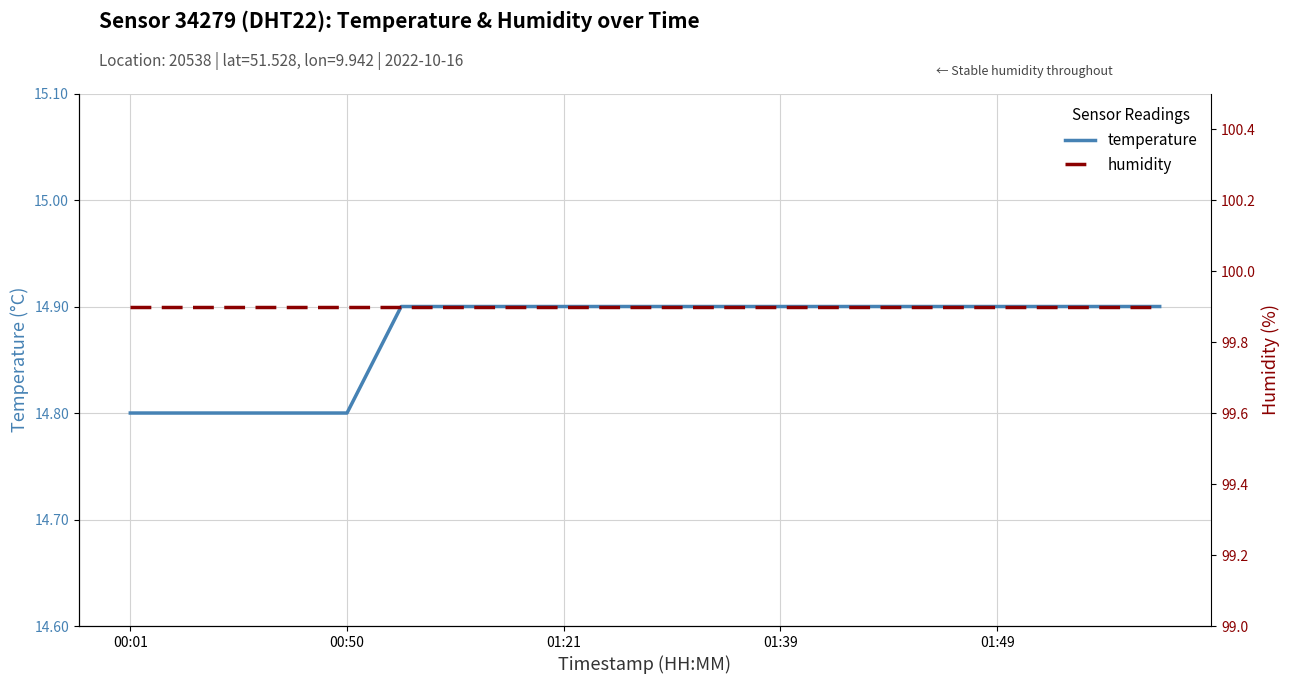

True or false: humidity has a value of 56.1 at 00:01.

False